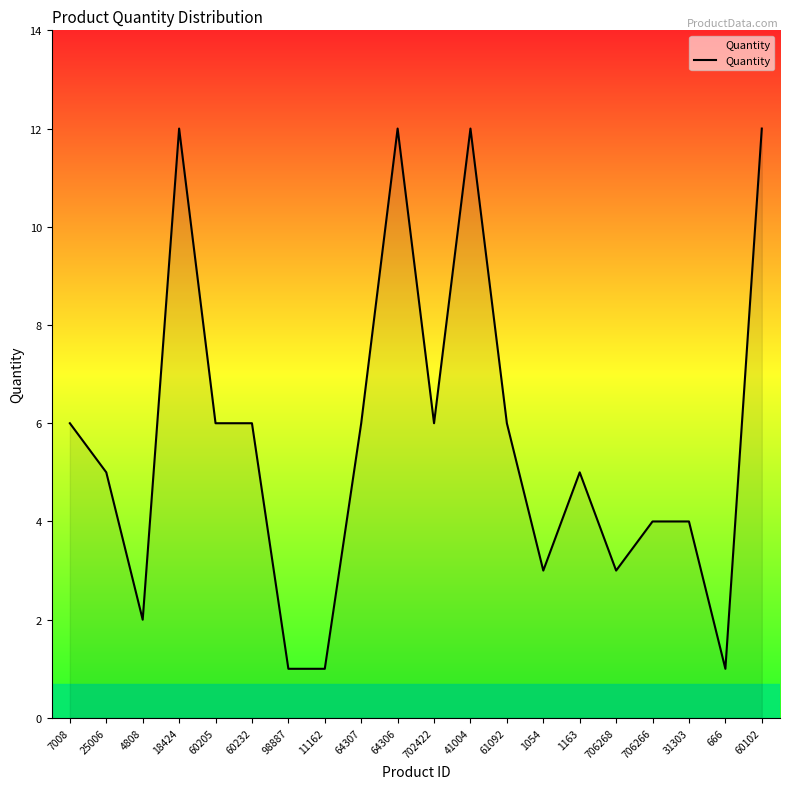

Which has a higher value, 31303 or 11162?

31303